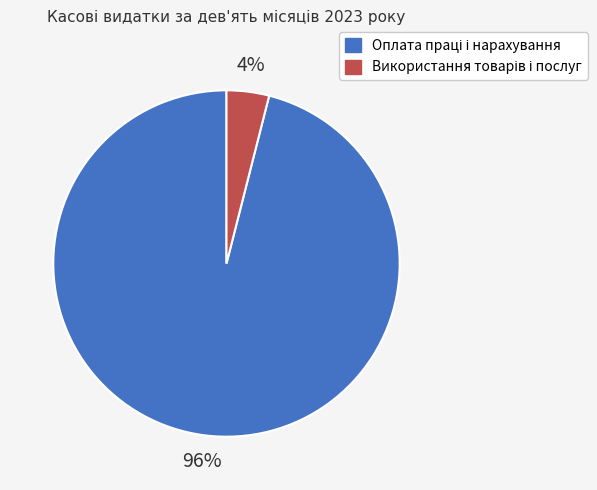

Is there any slice that represents more than half of the pie?

Yes